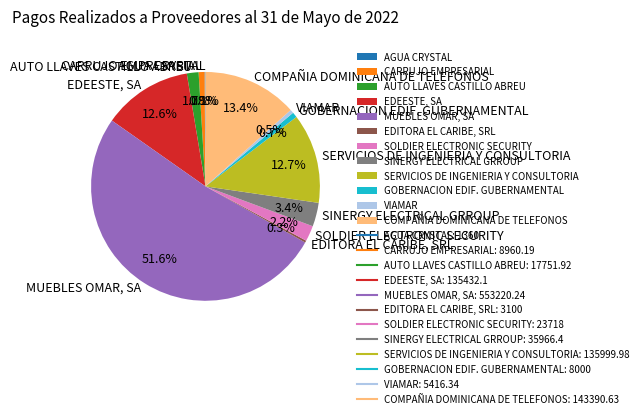

Is the sum of SOLDIER ELECTRONIC SECURITY and EDEESTE, SA greater than half?

No